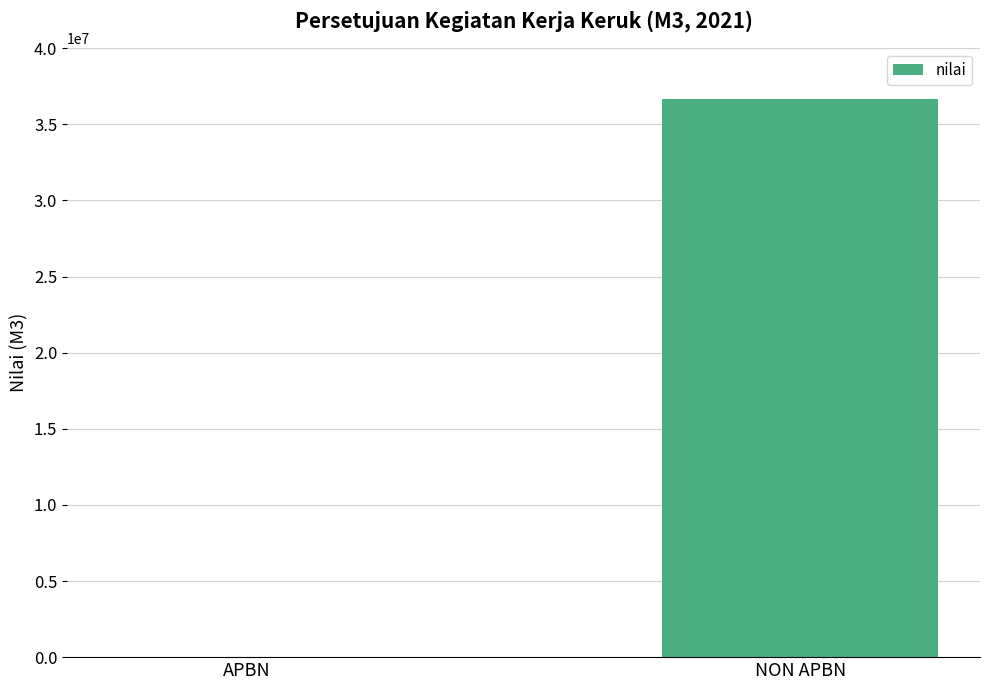

True or false: the data shows 36637685 at NON APBN.

True